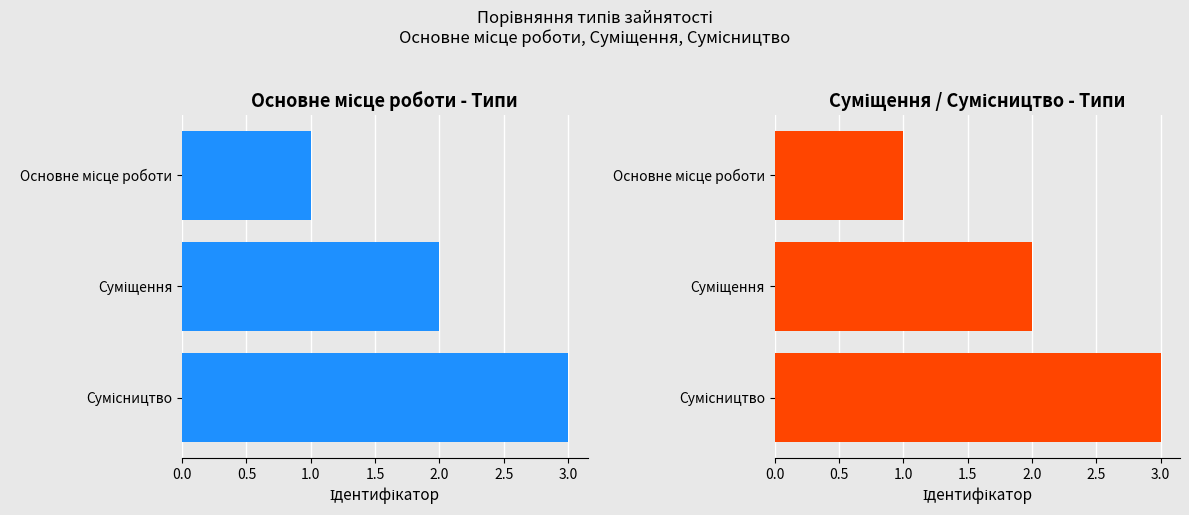

List the series in order of their peak value, lowest first.

Ідентифікатор (ліво), Ідентифікатор (право)